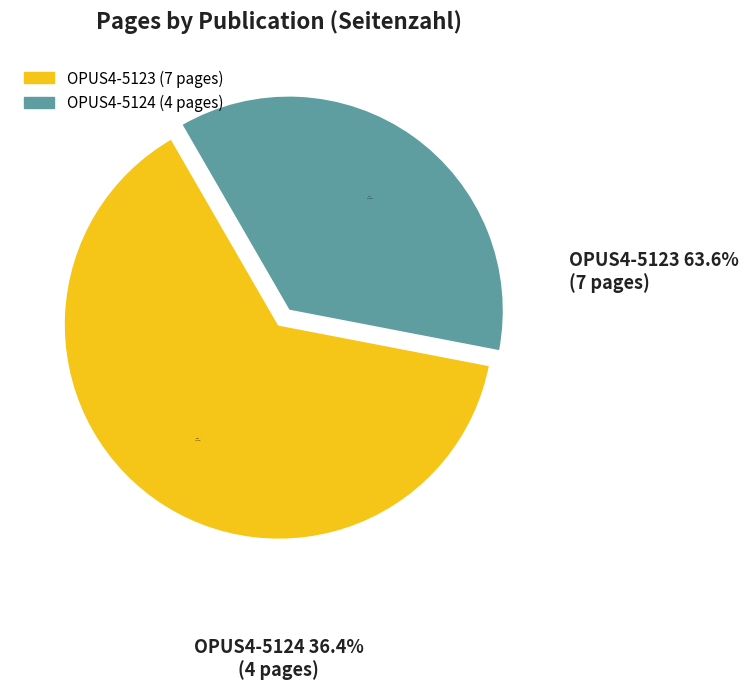

Does any single category account for the majority?

Yes